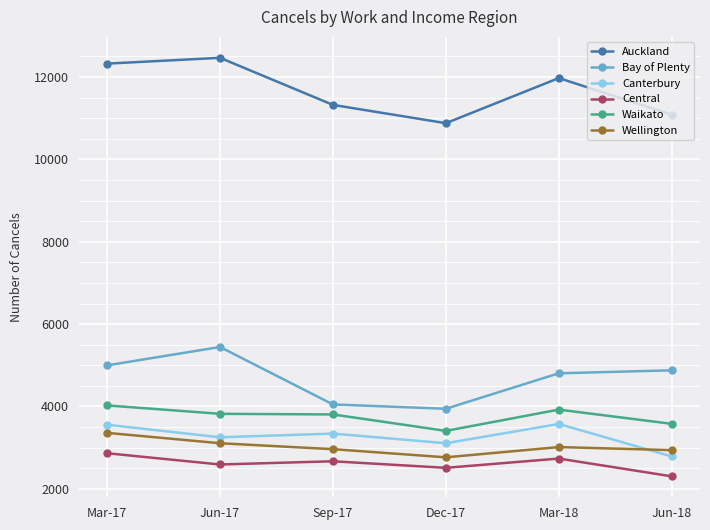

Is the value of Wellington at Jun-18 greater than the value of Bay of Plenty at Mar-18?

No